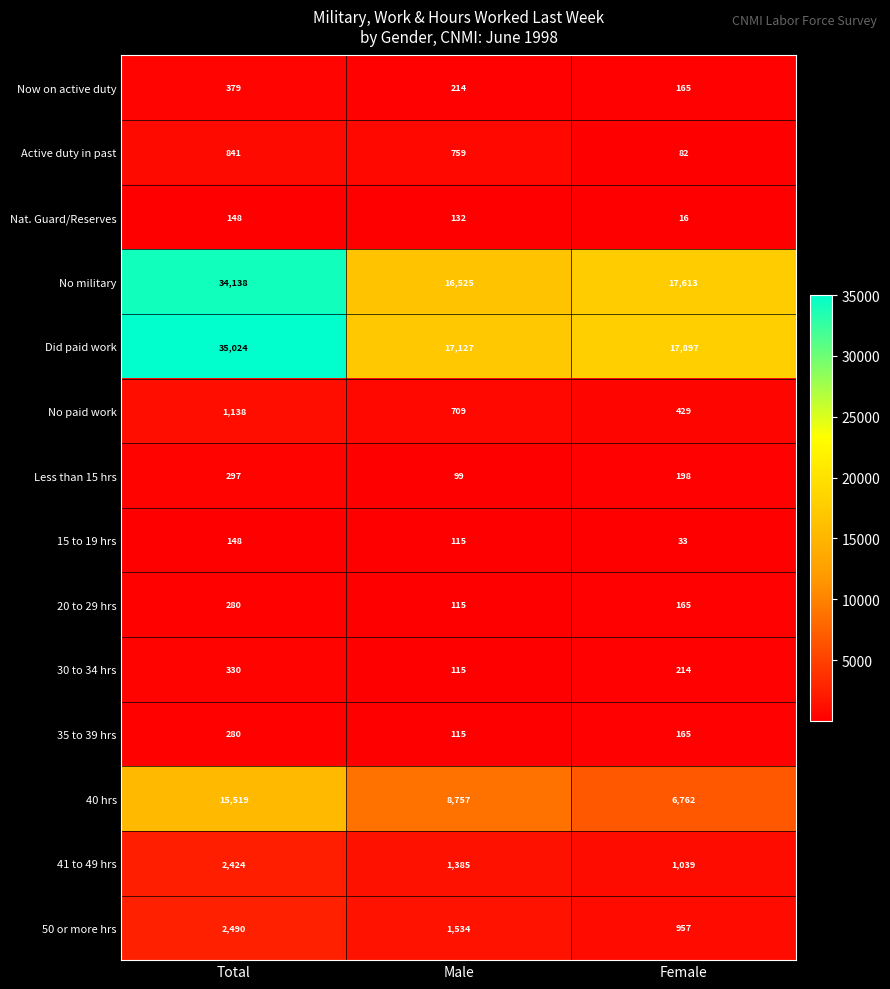

What is the sum of all 35 to 39 hrs values?

560